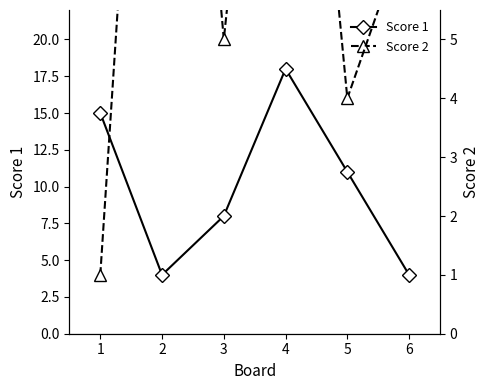

What is the sum of all Score 2 values?

49